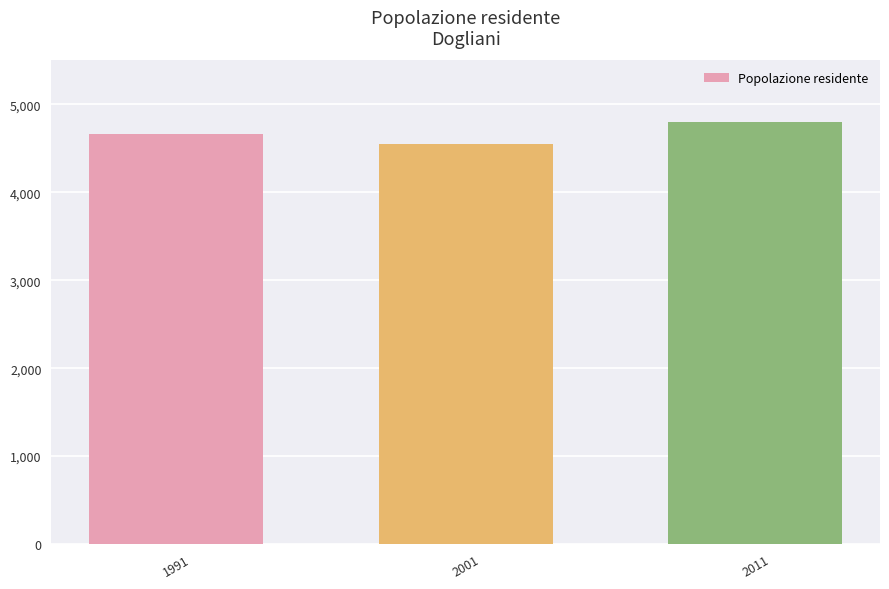

Rank the categories by value from highest to lowest.

2011, 1991, 2001